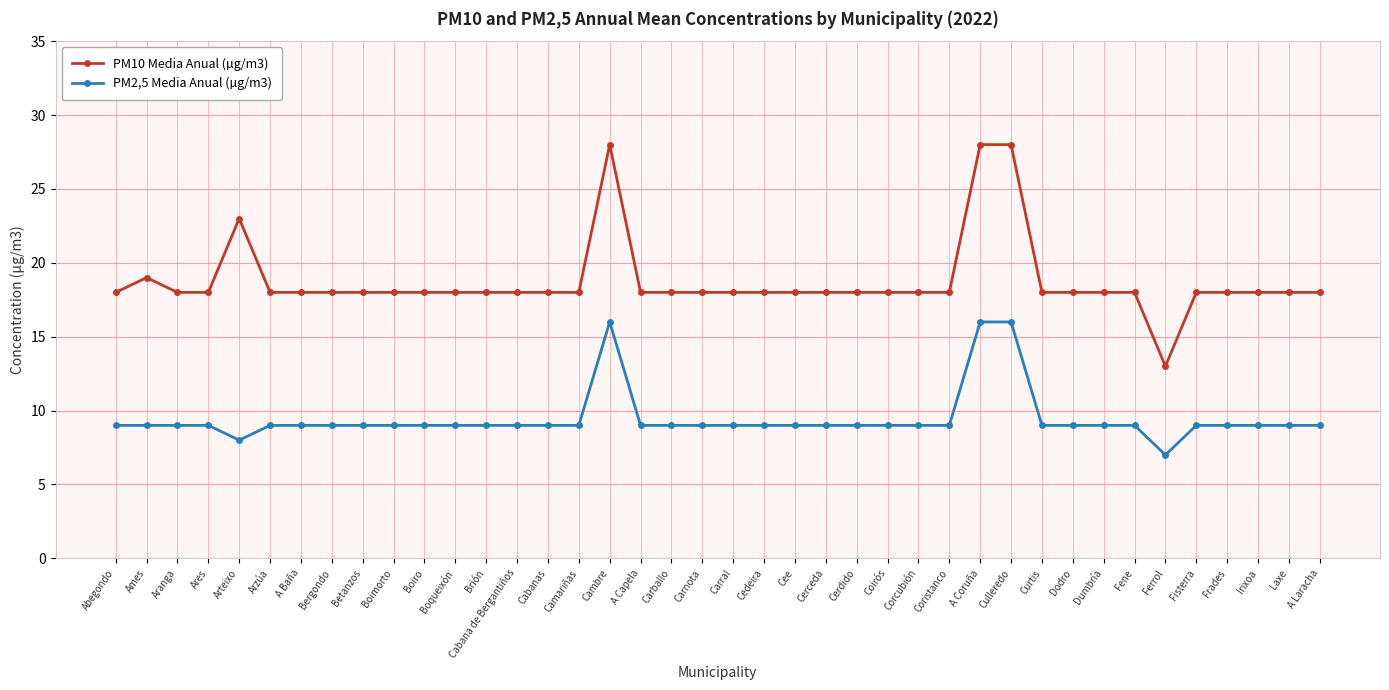

The PM2,5 Media Anual (µg/m3) series shows 16 at Cambre. True or false?

True